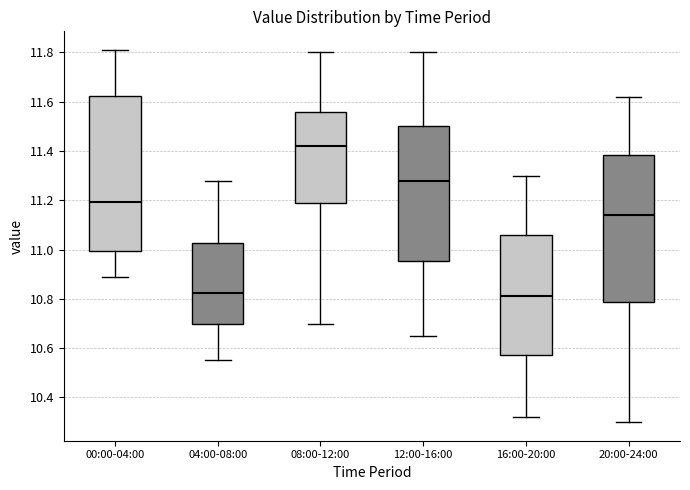

Reading left to right, read every box against the y-axis: the position of its median line, the range the box covers, and the ends of its whiskers. The values are not printed on the chart, so give them approximately, as read against the axis.

00:00-04:00: median 11.20, box 11.00 to 11.62, whiskers 10.90 to 11.82
04:00-08:00: median 10.82, box 10.70 to 11.02, whiskers 10.56 to 11.28
08:00-12:00: median 11.42, box 11.18 to 11.56, whiskers 10.70 to 11.80
12:00-16:00: median 11.28, box 10.96 to 11.50, whiskers 10.66 to 11.80
16:00-20:00: median 10.82, box 10.58 to 11.06, whiskers 10.32 to 11.30
20:00-24:00: median 11.14, box 10.78 to 11.38, whiskers 10.30 to 11.62